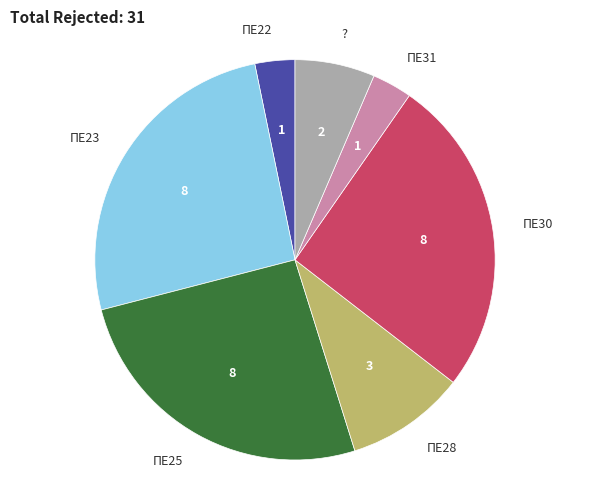

Is there a majority slice in this chart?

No